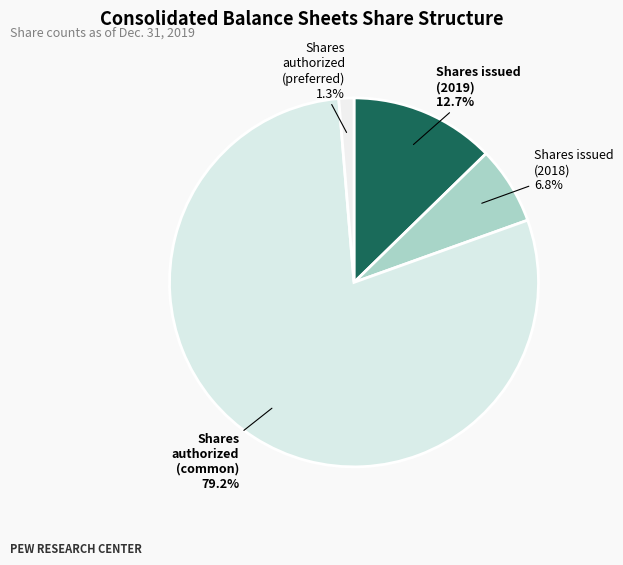

To the nearest percent, what is the average slice percentage?

25%